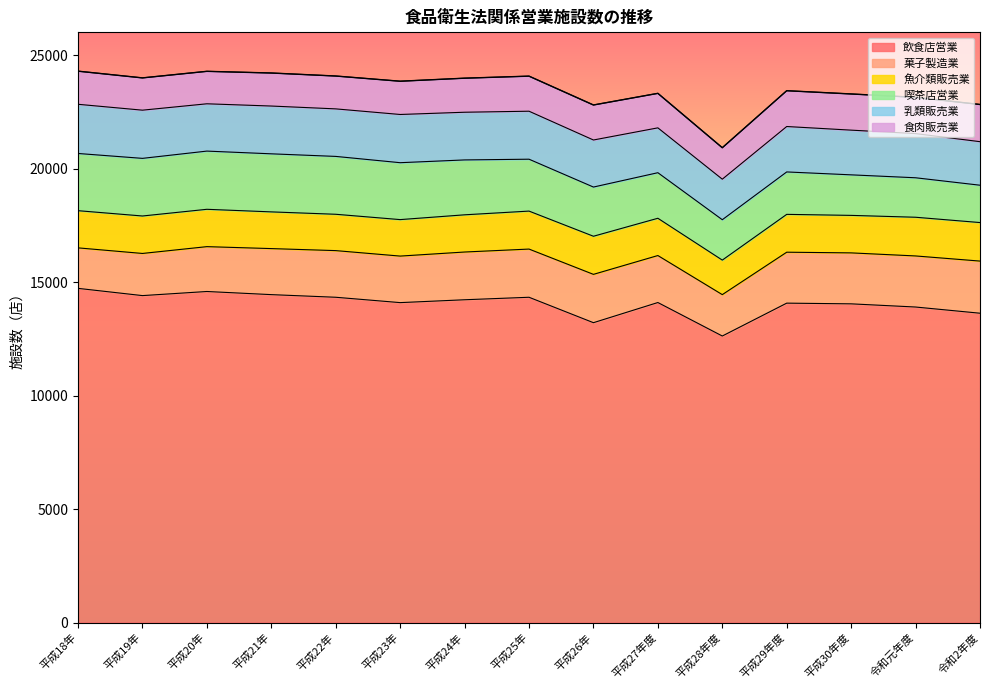

Does the chart have visible grid lines?

No